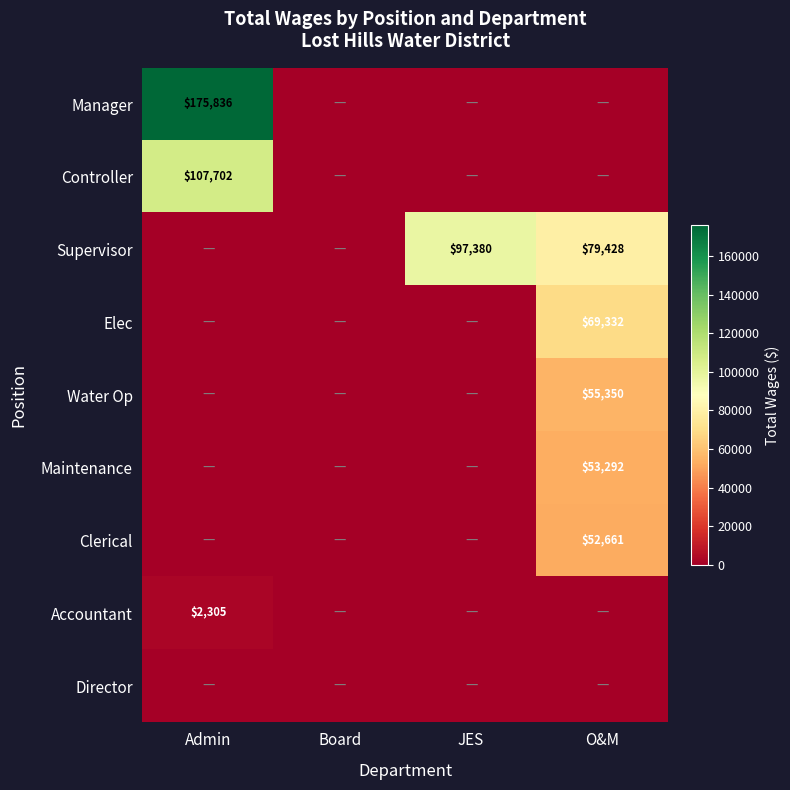

The value of Manager at Admin is 93157. True or false?

False